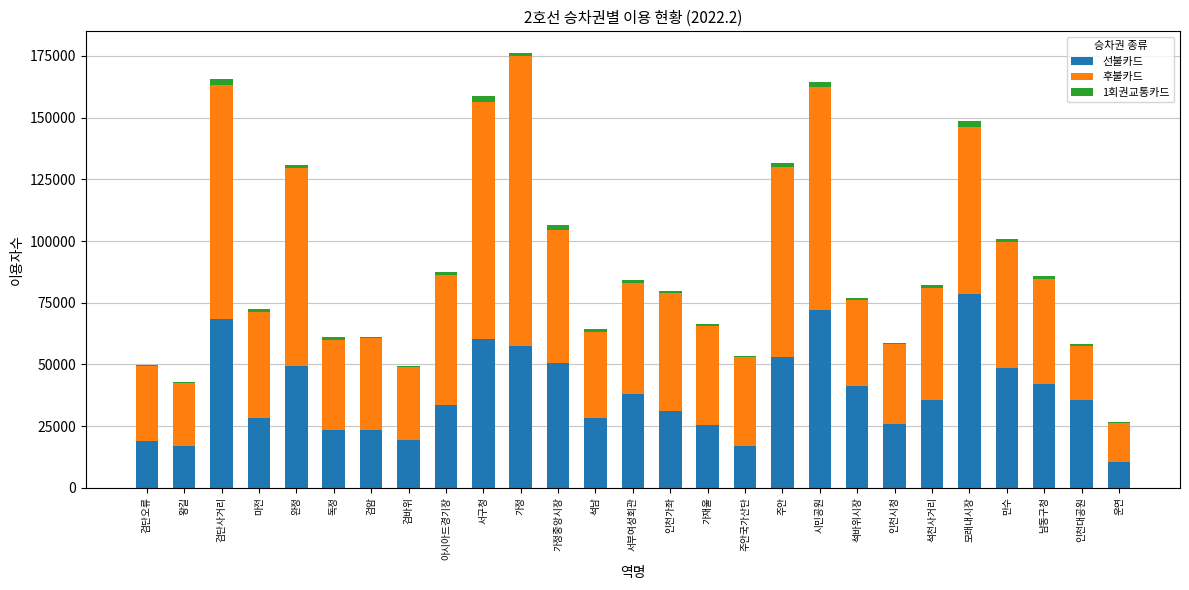

What is the sum of all 선불카드 values?

1032420